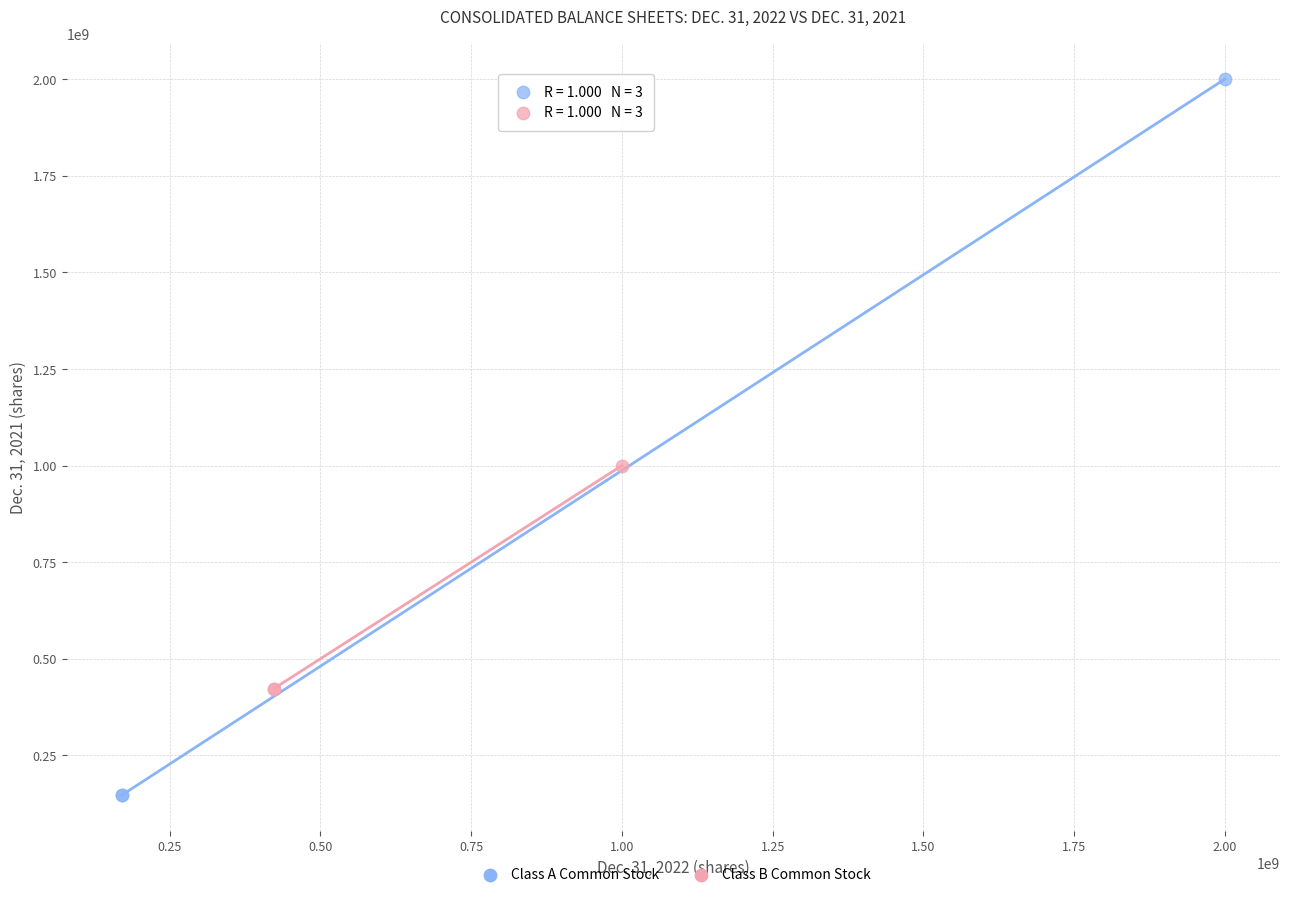

Which series contains the highest Y value?

Class A Common Stock